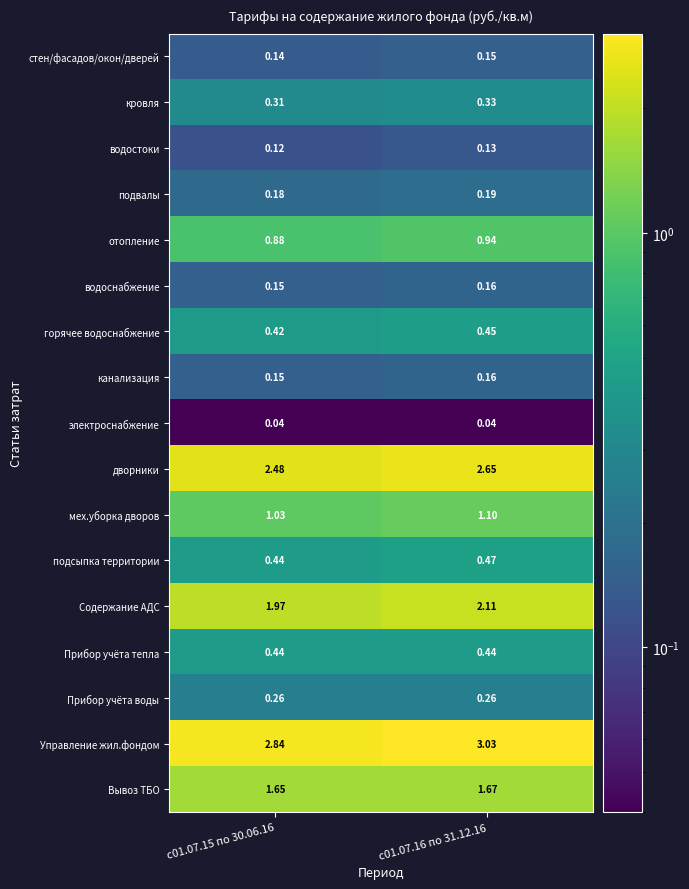

Which series has the largest total across all categories?

Управление жил.фондом